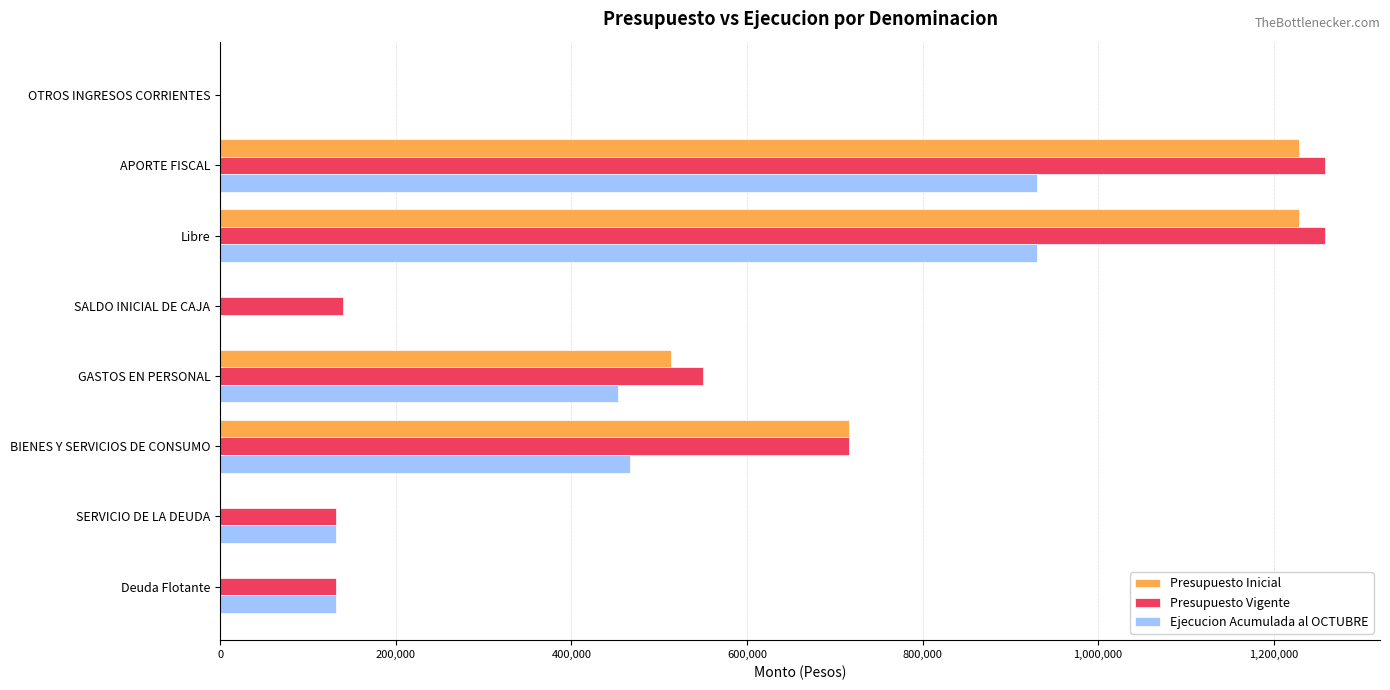

How many series are shown in this chart?

3